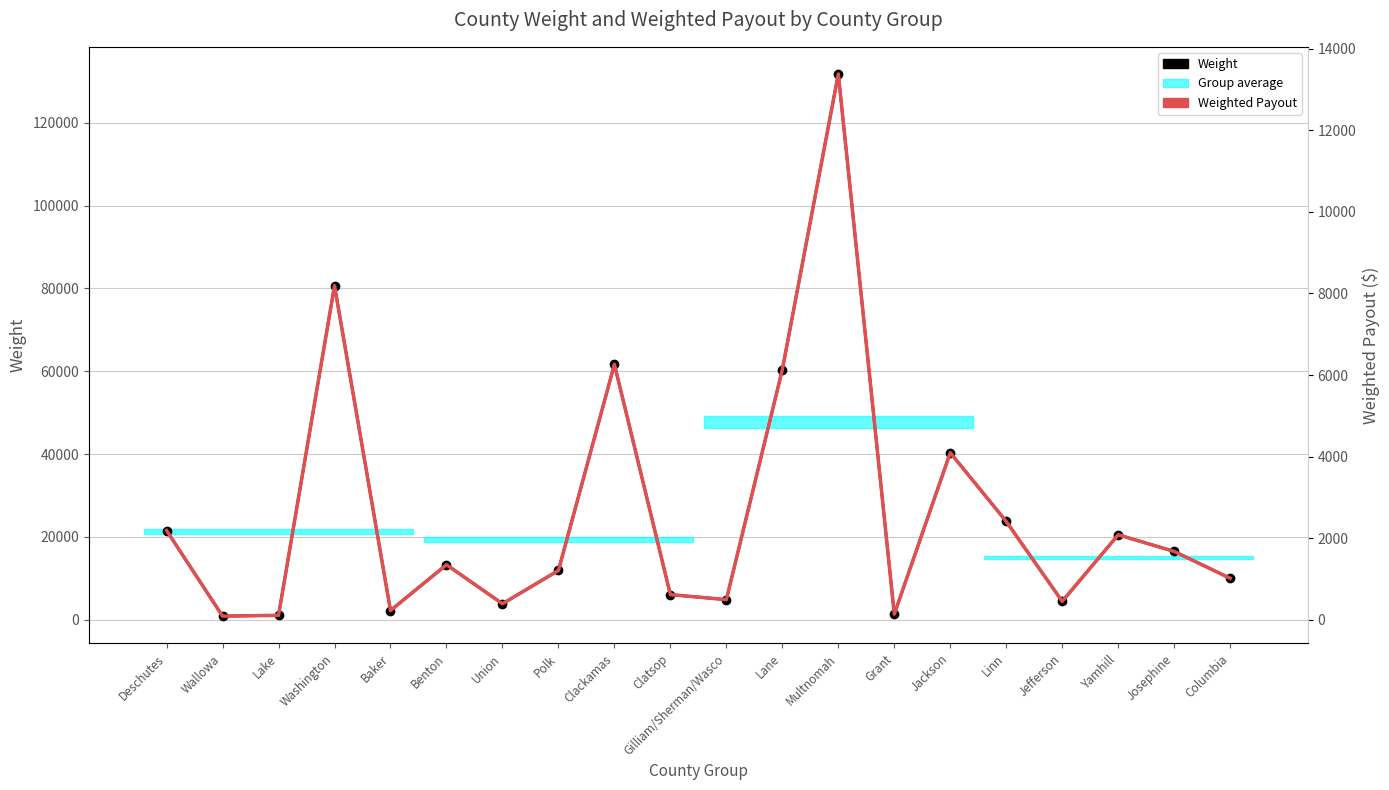

The Weighted Payout series shows 2473.5 at Jackson. True or false?

False